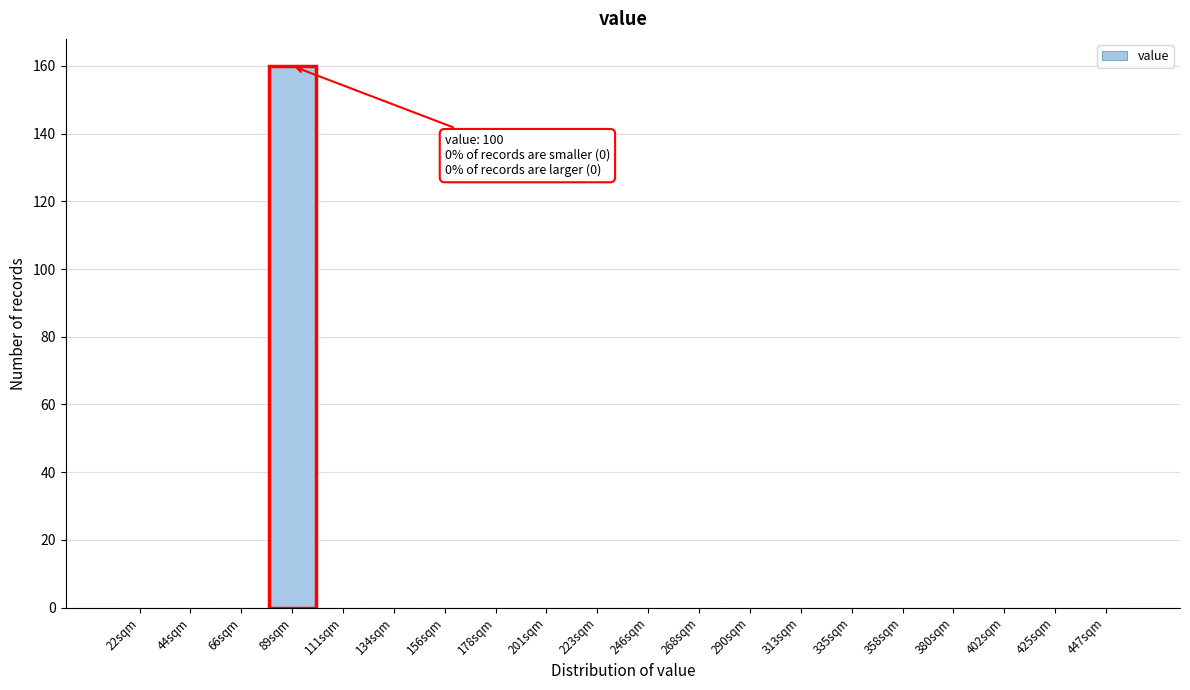

Reading left to right, list all the values displayed in this chart.

22sqm=0	44sqm=0	66sqm=0	89sqm=160	111sqm=0	134sqm=0	156sqm=0	178sqm=0	201sqm=0	223sqm=0	246sqm=0	268sqm=0	290sqm=0	313sqm=0	335sqm=0	358sqm=0	380sqm=0	402sqm=0	425sqm=0	447sqm=0